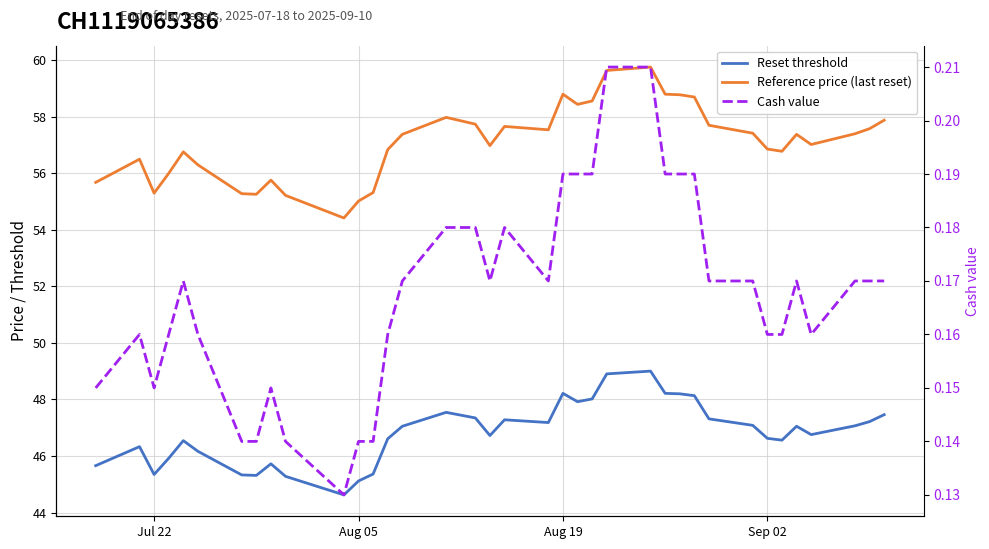

Reading left to right, what are all the values shown in this chart?

Reset threshold: 45.7	46.3	45.3	45.9	46.5	46.2	45.3	45.3	45.7	45.3	44.6	45.1	45.4	46.6	47.1	47.5	47.4	47.3	46.7	47.3	47.2	48.2	47.9	48.0	48.9	49.0	48.2	48.2	48.1	47.3	47.1	46.6	46.6	47.1	46.8	47.1	47.2	47.5
Reference price (last reset): 55.7	56.5	55.3	56.0	56.8	56.3	55.3	55.3	55.8	55.2	54.4	55.0	55.3	56.8	57.4	58.0	57.9	57.7	57.0	57.7	57.5	58.8	58.4	58.6	59.6	59.8	58.8	58.8	58.7	57.7	57.4	56.9	56.8	57.4	57.0	57.4	57.6	57.9
Cash value: 0.1	0.2	0.1	0.2	0.2	0.2	0.1	0.1	0.1	0.1	0.1	0.1	0.1	0.2	0.2	0.2	0.2	0.2	0.2	0.2	0.2	0.2	0.2	0.2	0.2	0.2	0.2	0.2	0.2	0.2	0.2	0.2	0.2	0.2	0.2	0.2	0.2	0.2